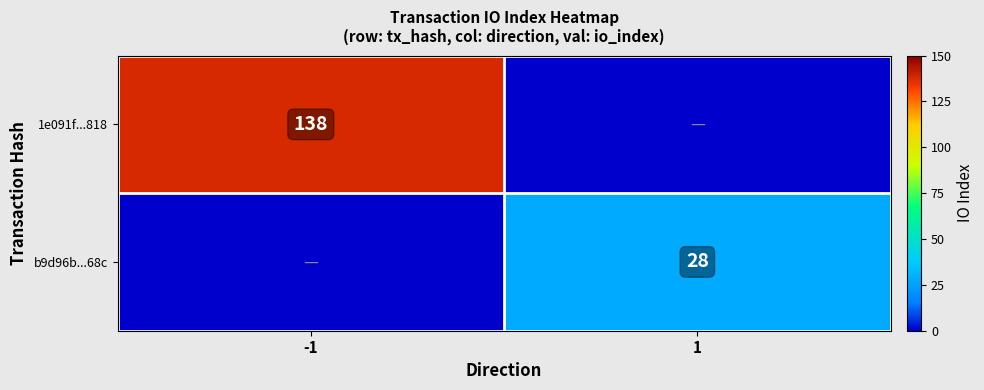

What is the total value across all series at -1?

138